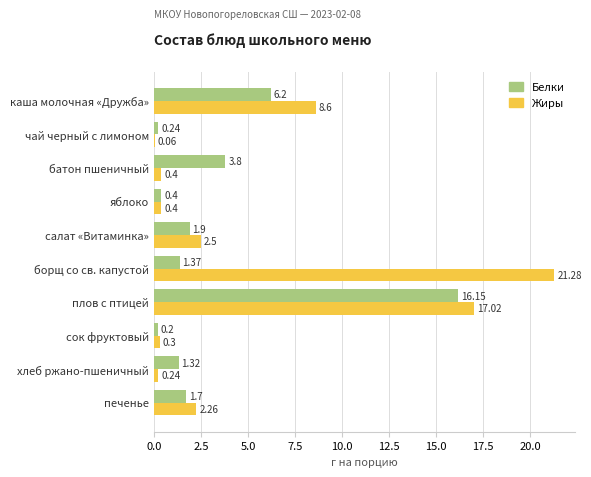

What is the sum of the Жиры values at сок фруктовый and батон пшеничный?

0.7